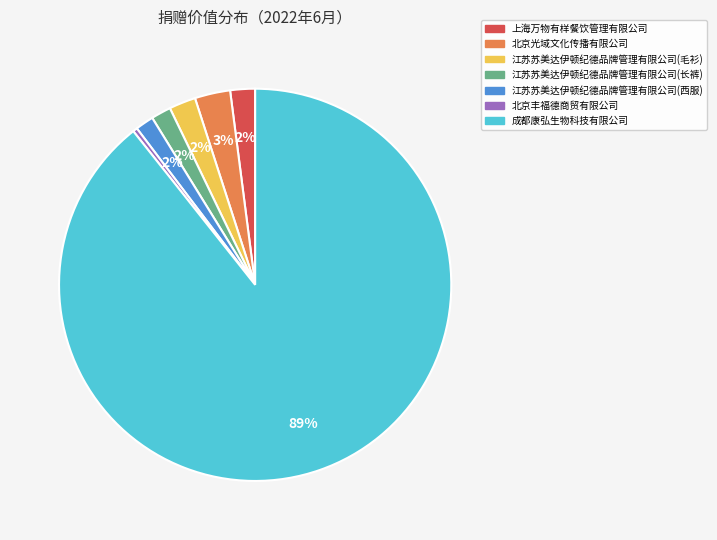

Which category accounts for the majority?

成都康弘生物科技有限公司